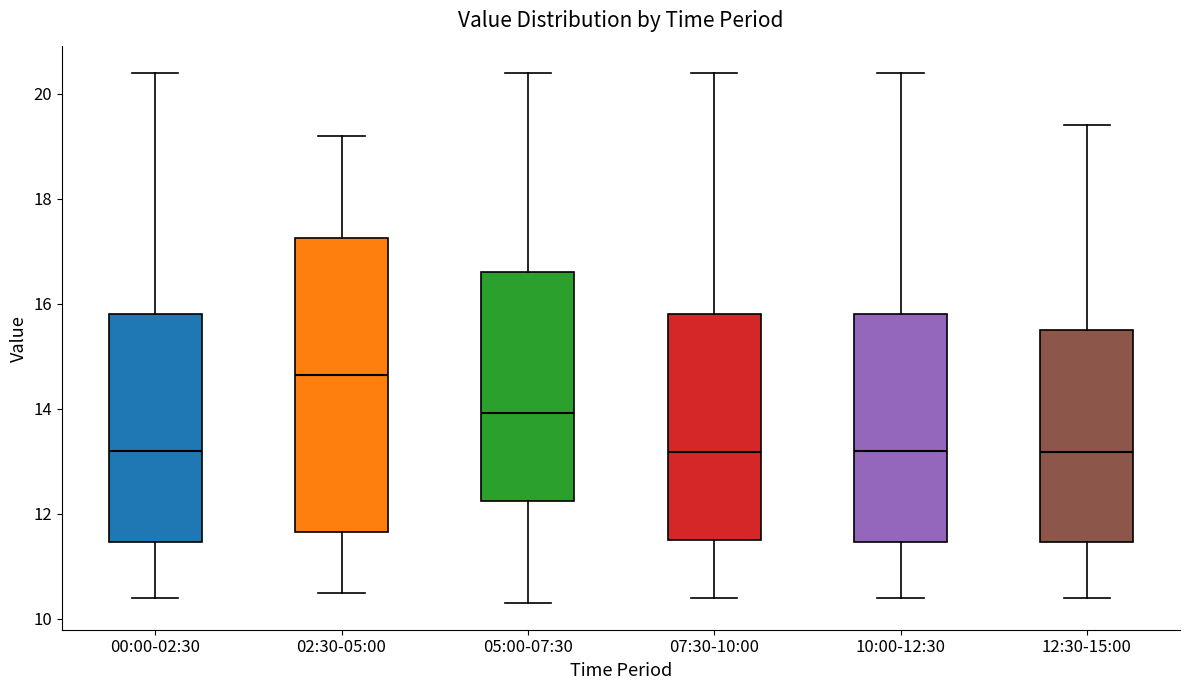

Comparing the boxes themselves (not the whiskers), which one is the tallest?

02:30-05:00